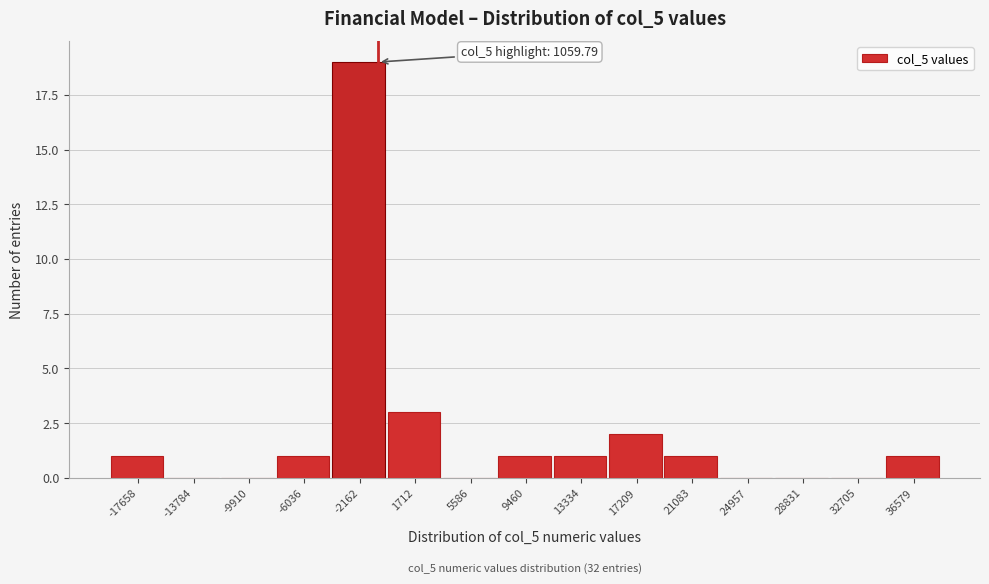

Reading left to right, list all the values displayed in this chart.

-17658=1	-13784=0	-9910=0	-6036=1	-2162=19	1712=3	5586=0	9460=1	13334=1	17209=2	21083=1	24957=0	28831=0	32705=0	36579=1